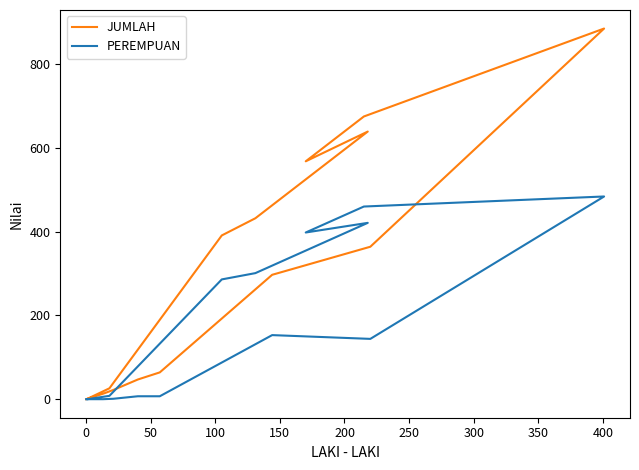

Which has a higher value, 50 or 100?

100